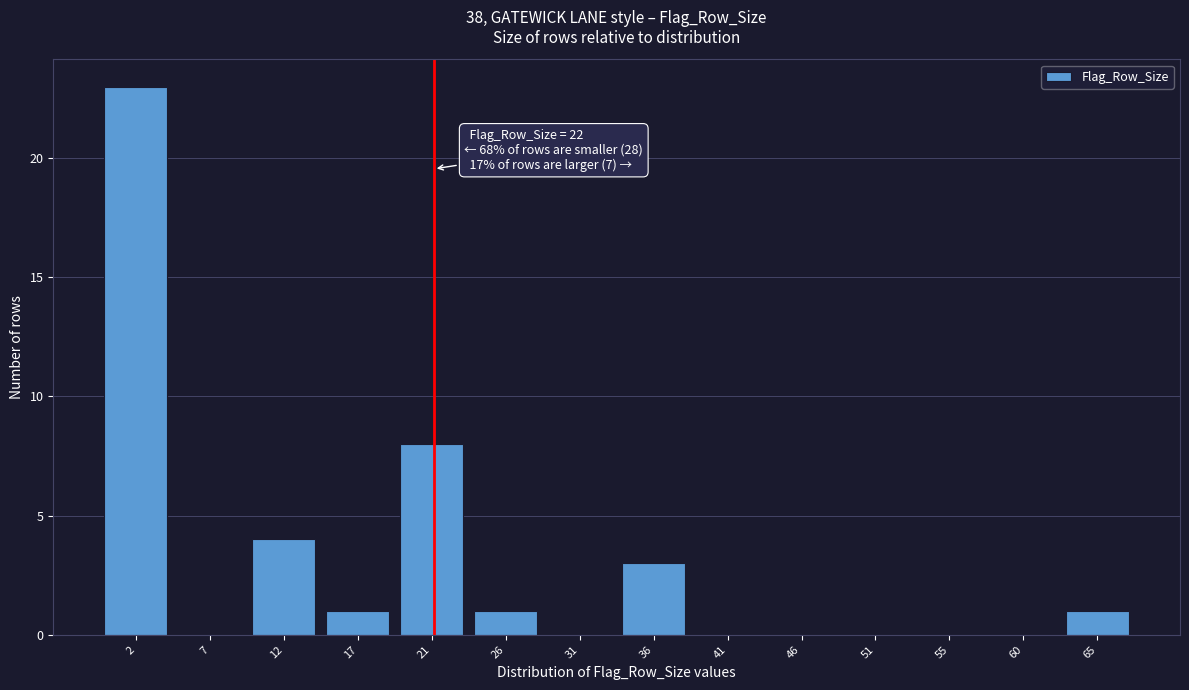

Reading left to right, what are all the values shown in this chart?

2=23	7=0	12=4	17=1	21=8	26=1	31=0	36=3	41=0	46=0	51=0	55=0	60=0	65=1